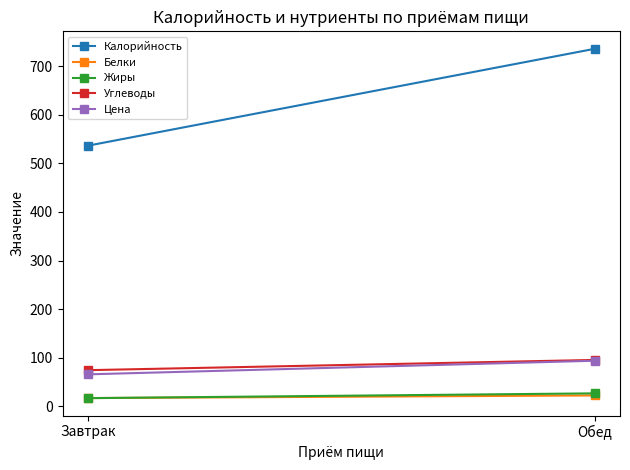

How many lines are shown in the chart?

5